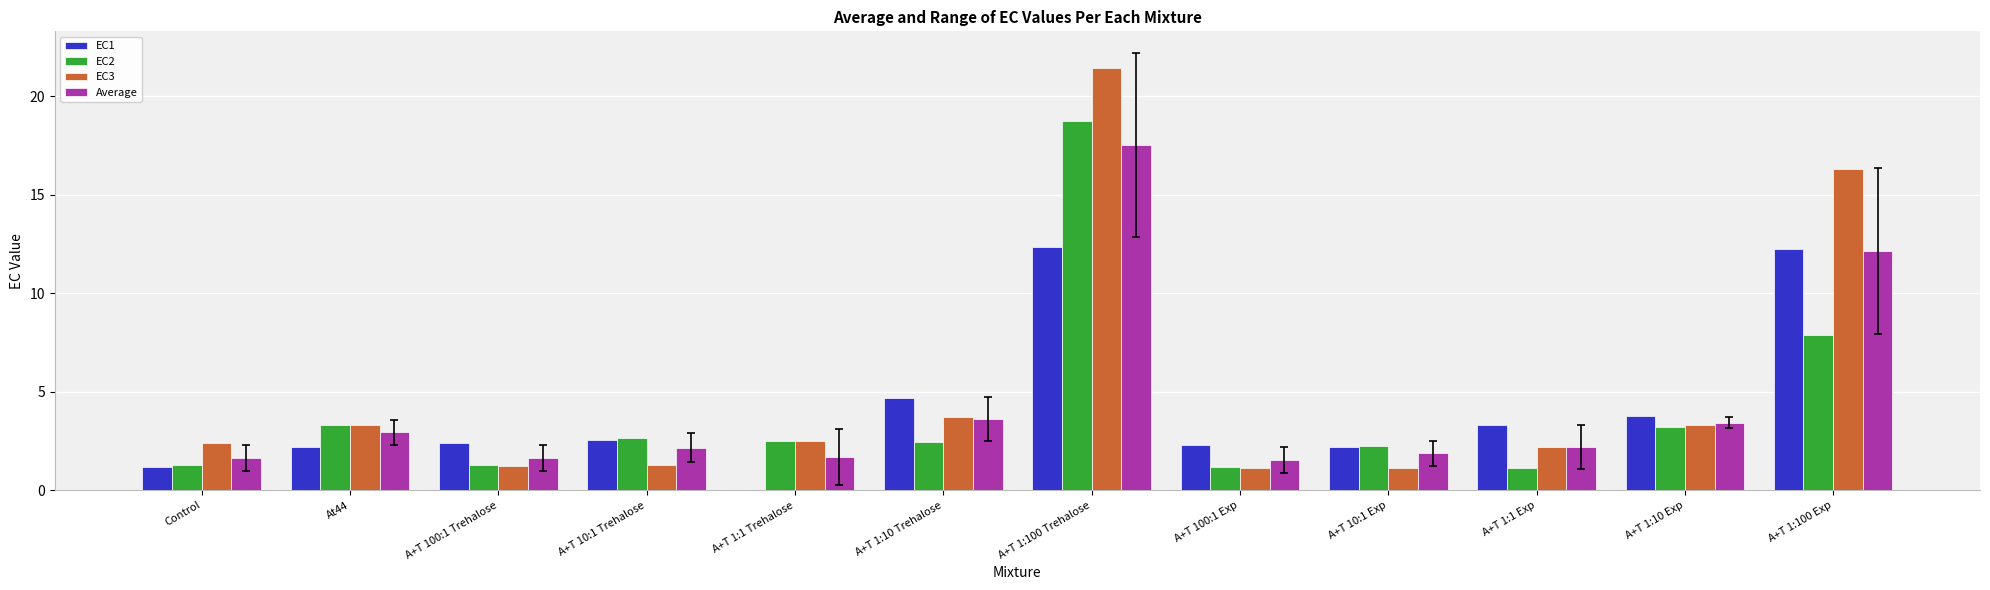

Is the value of Average at A+T 1:100 Trehalose greater than the value of EC2 at A+T 1:10 Exp?

Yes